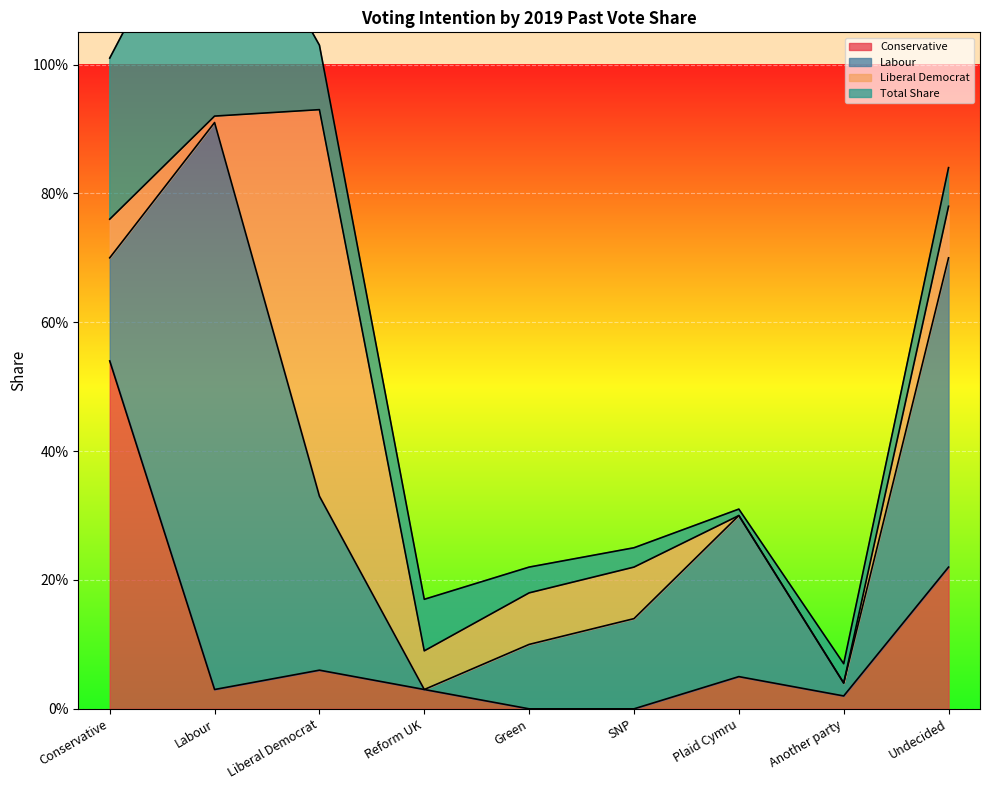

Where is the first local minimum for Liberal Democrat?

Labour